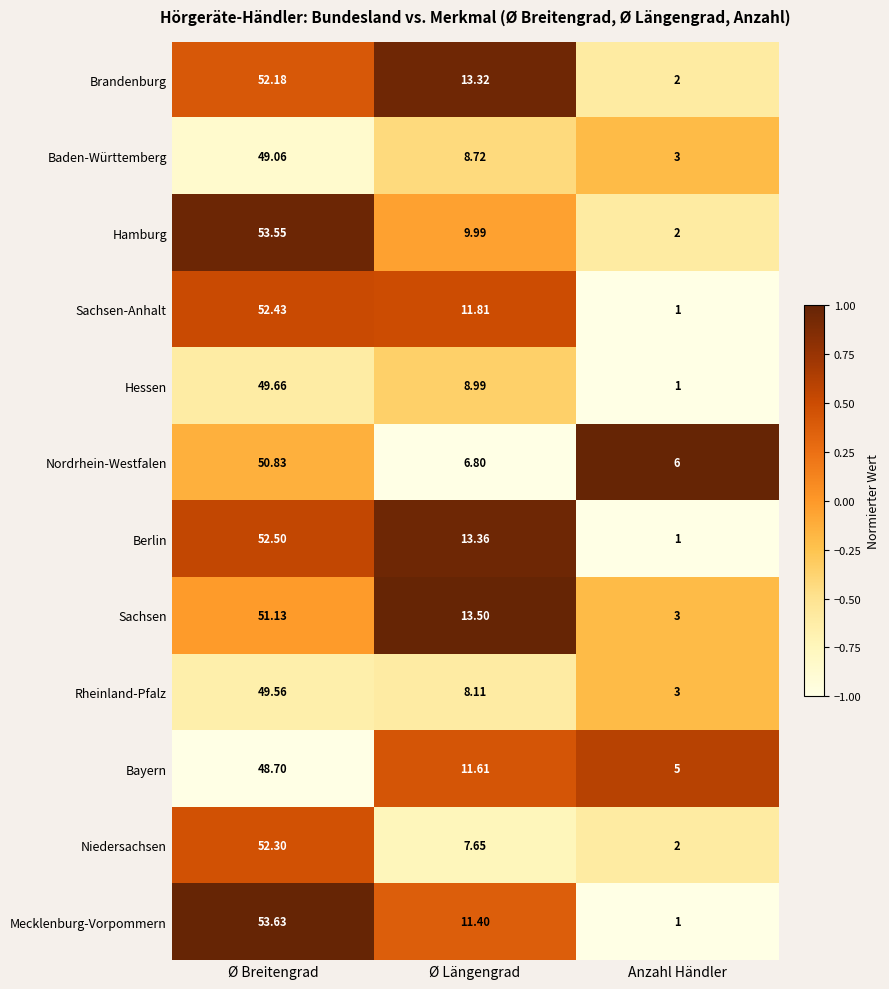

What is the difference between the highest and lowest values at Anzahl Händler?

5.0